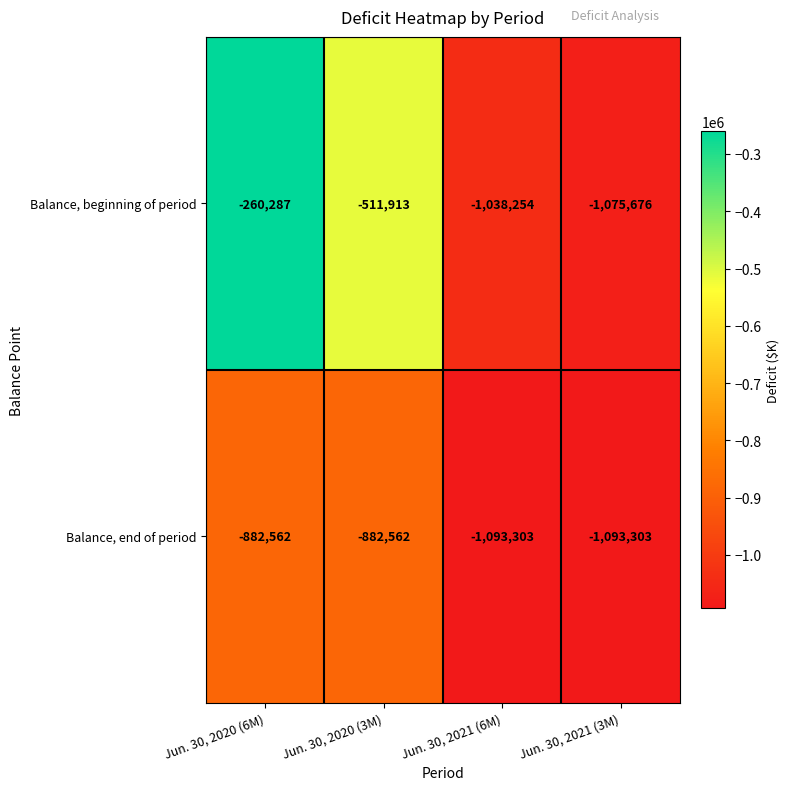

Rank the series by their average value, from lowest to highest.

Balance, end of period, Balance, beginning of period